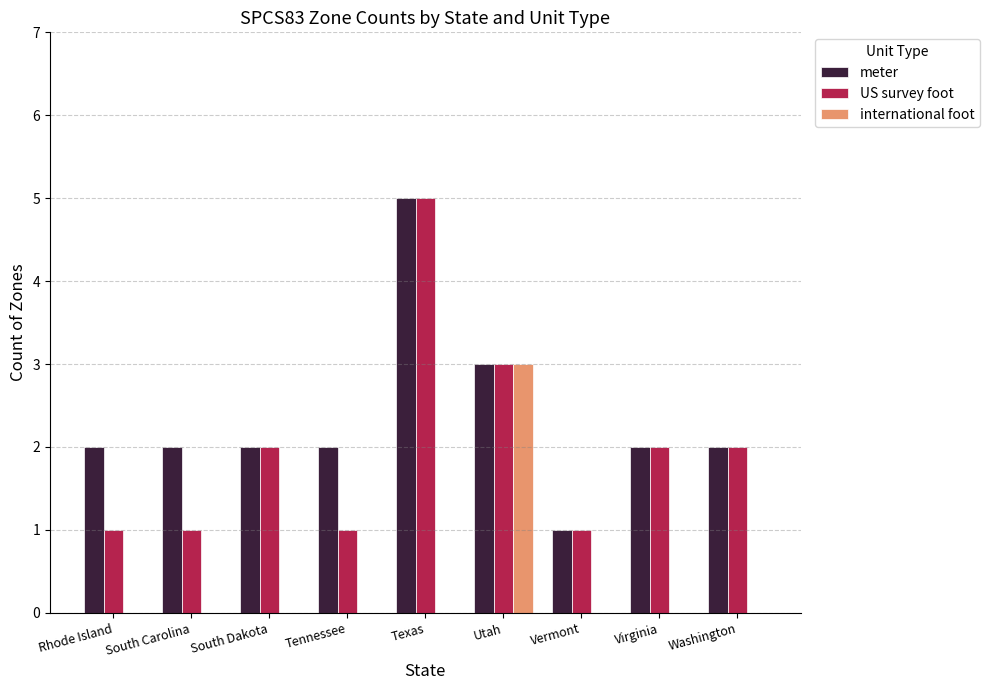

What is the spread (max minus min) of values at Virginia?

2